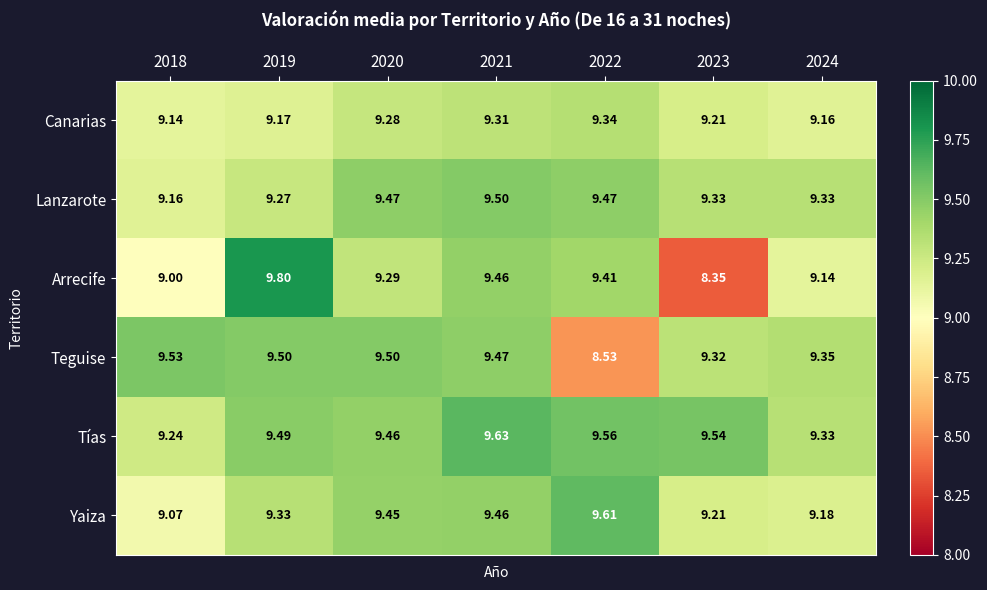

Which series has the largest range (max minus min)?

Arrecife